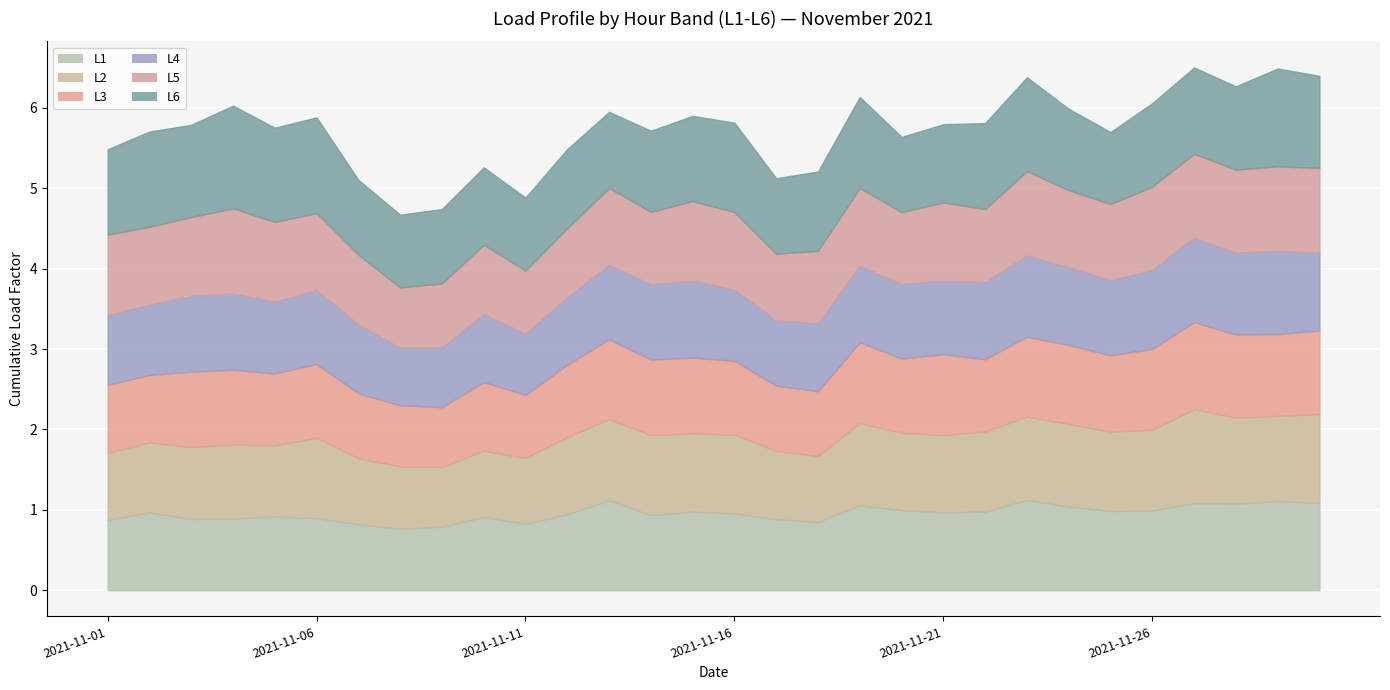

What is the value of the L1 point at the 21st from the left?

1.0